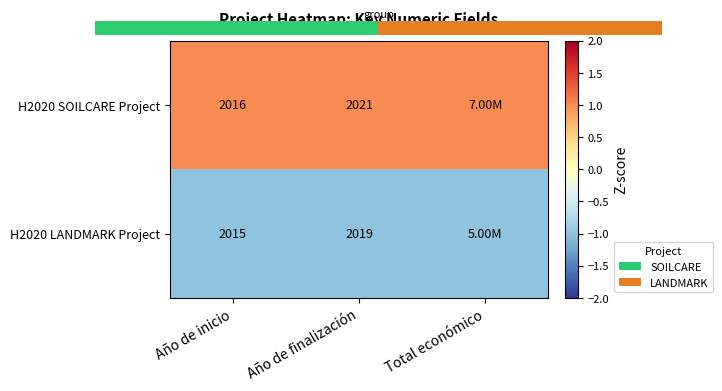

Is the value of H2020 LANDMARK Project at Año de inicio greater than the value of H2020 SOILCARE Project at Año de finalización?

No